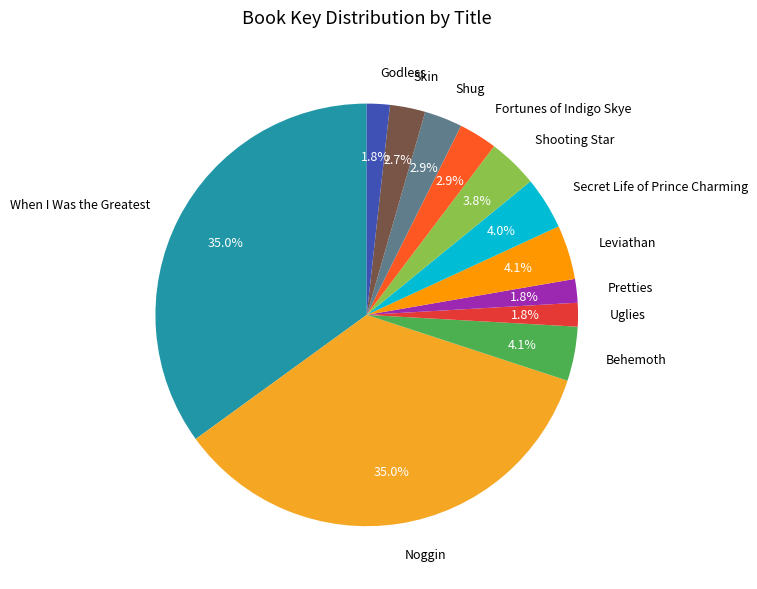

Is there any slice that represents more than half of the pie?

No